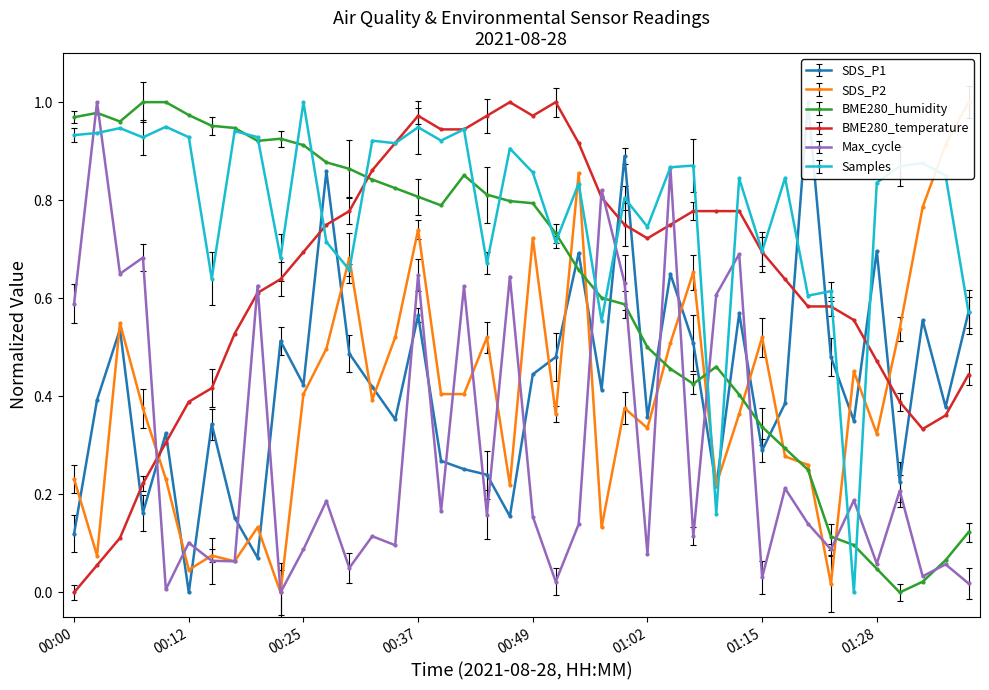

What are all the series names shown in the legend?

SDS_P1, SDS_P2, BME280_humidity, BME280_temperature, Max_cycle, Samples